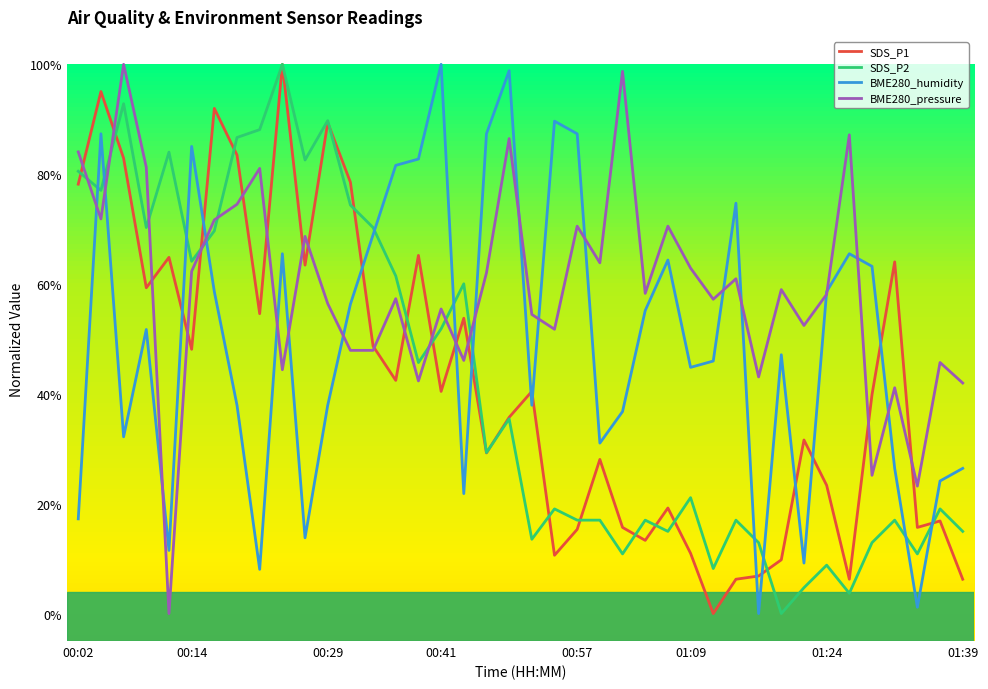

What are all the series names shown in the legend?

SDS_P1, SDS_P2, BME280_humidity, BME280_pressure